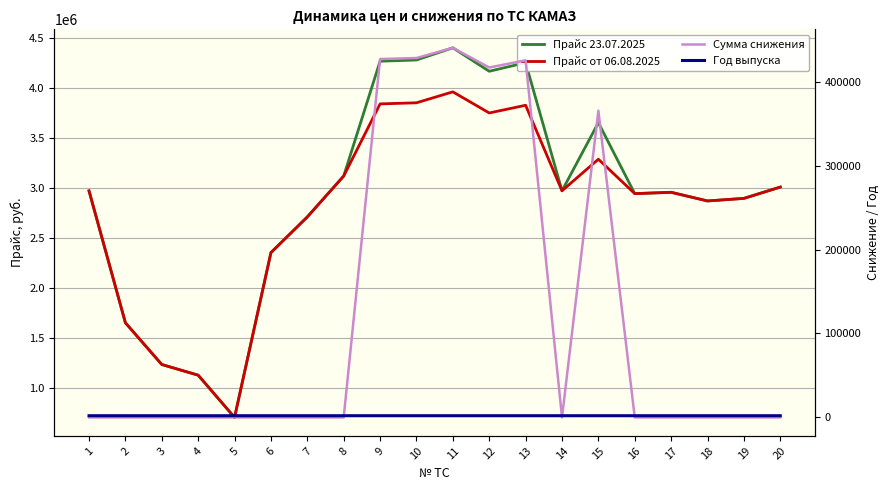

The value of Прайс от 06.08.2025 at 19 is 2897500. True or false?

True